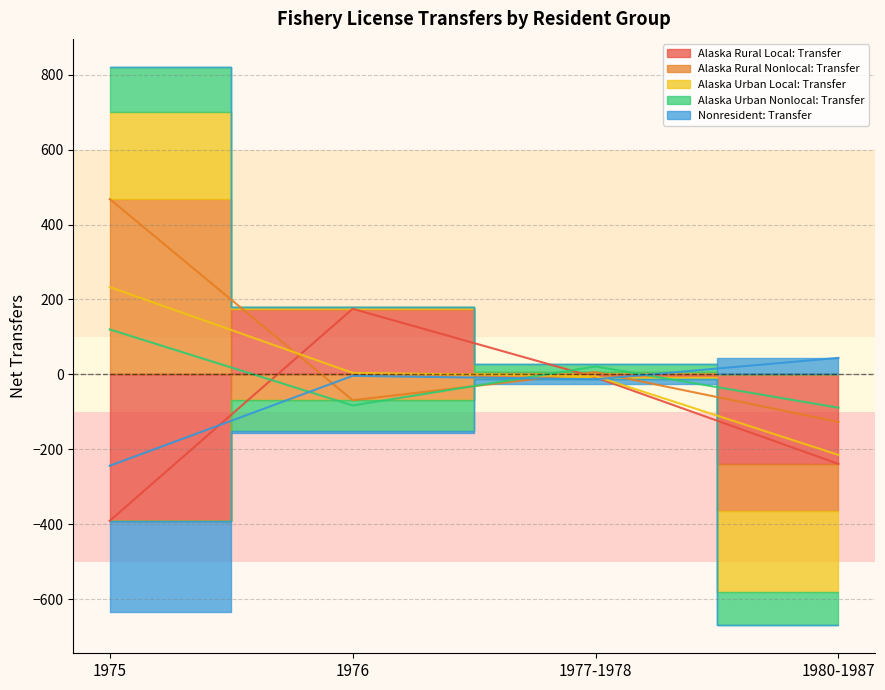

What is the difference between the highest and lowest values at 1975?

859